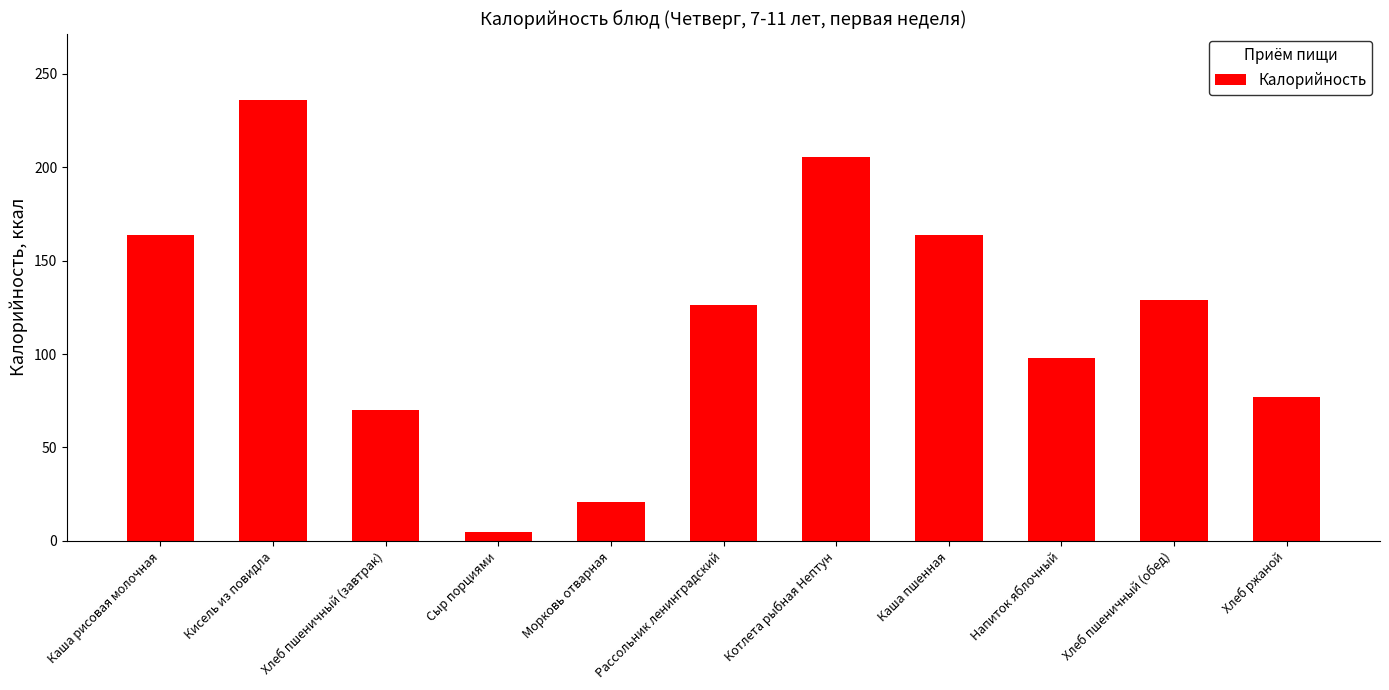

What position from the right is Сыр порциями?

8